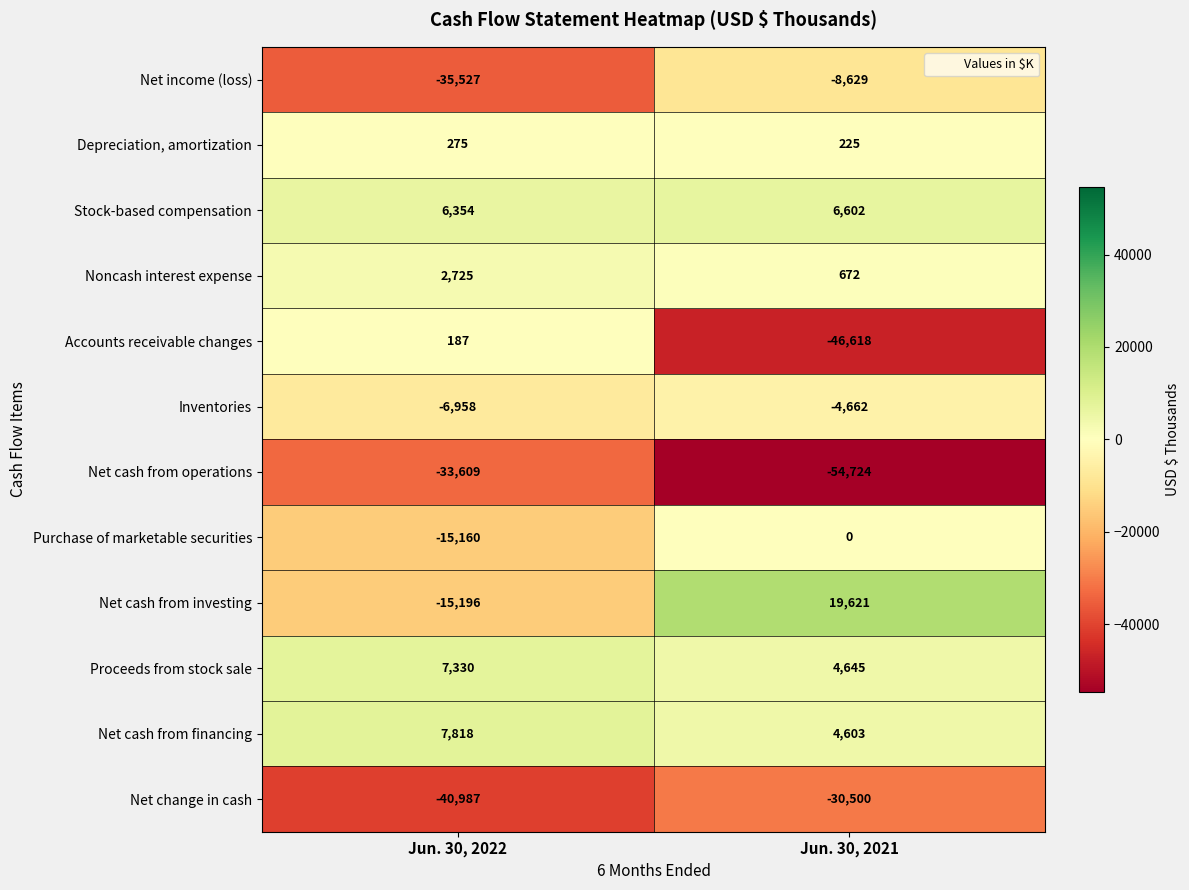

What is the difference between the Net cash from investing values at Jun. 30, 2022 and Jun. 30, 2021?

34817